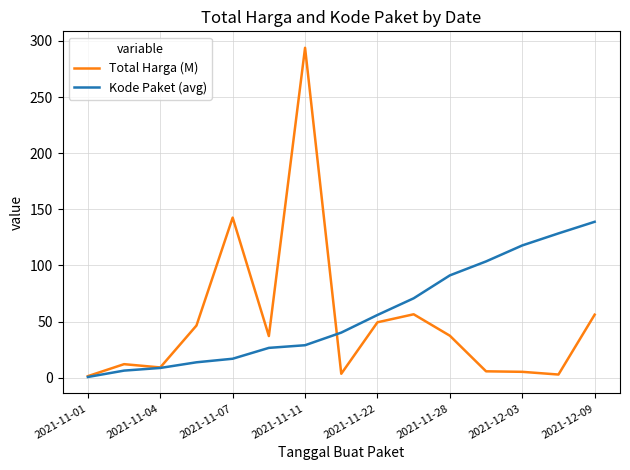

Rank the series by their maximum value, from lowest to highest.

Kode Paket (avg), Total Harga (M)